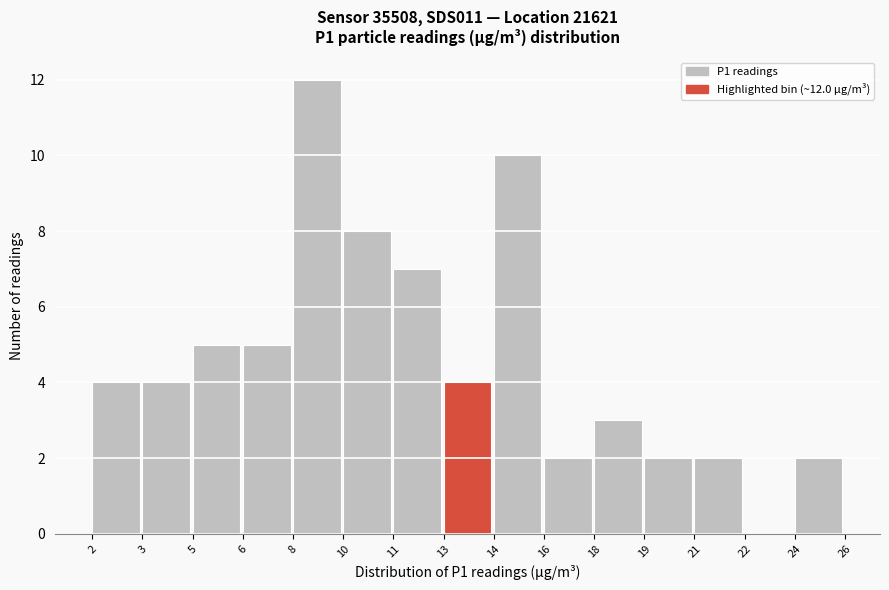

Reading left to right, what are all the values shown in this chart?

2=4	3=4	5=5	6=5	8=12	10=8	11=7	13=4	14=10	16=2	18=3	19=2	21=2	22=0	24=2